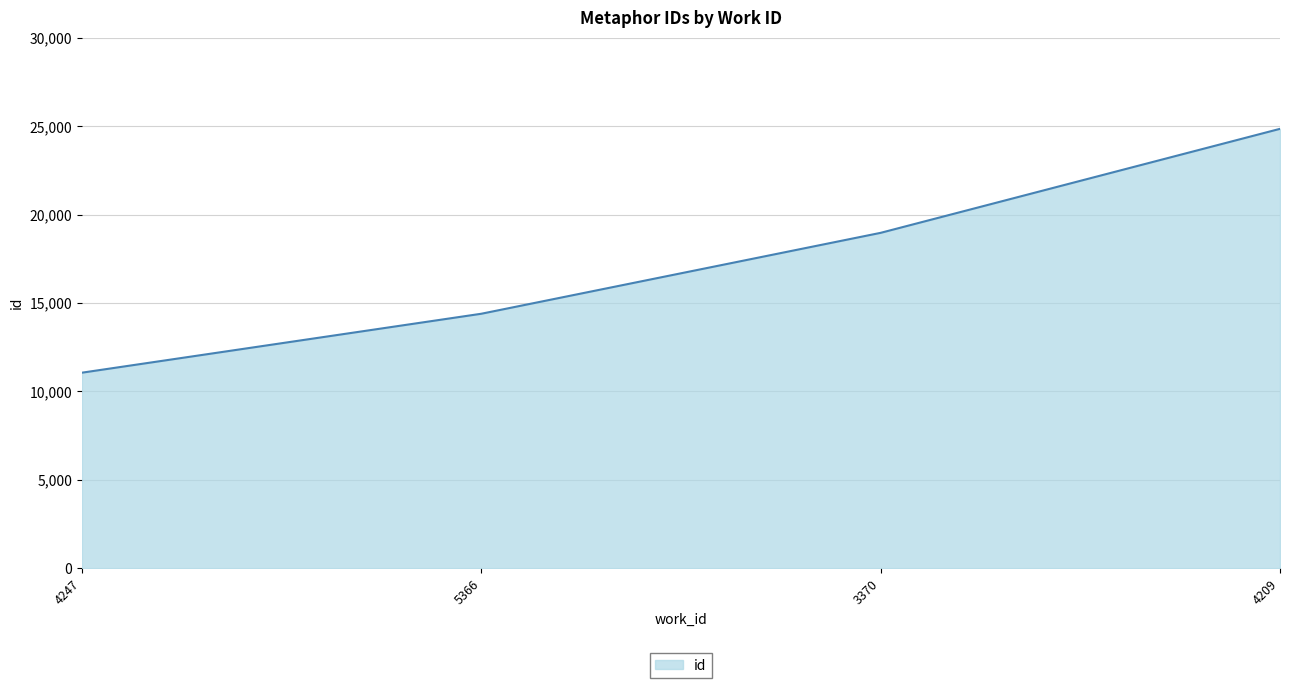

Where is the data nearest to the value 17954?

3370